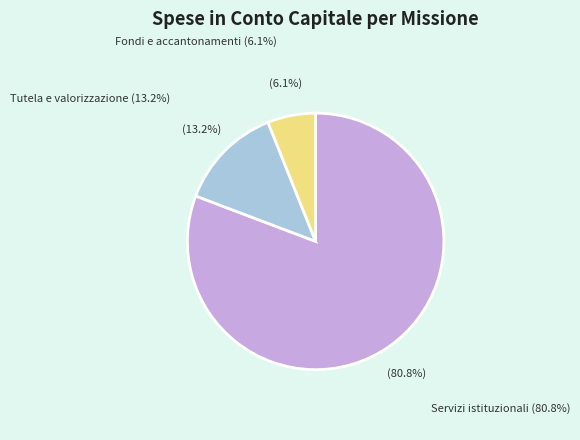

Is there any slice that represents more than half of the pie?

Yes